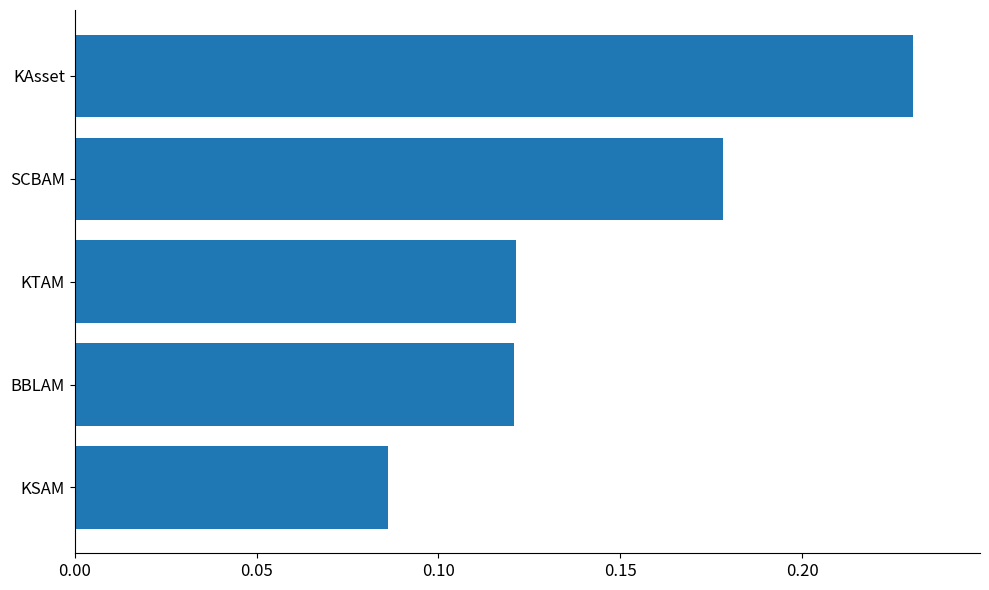

How many bars are there in total?

5